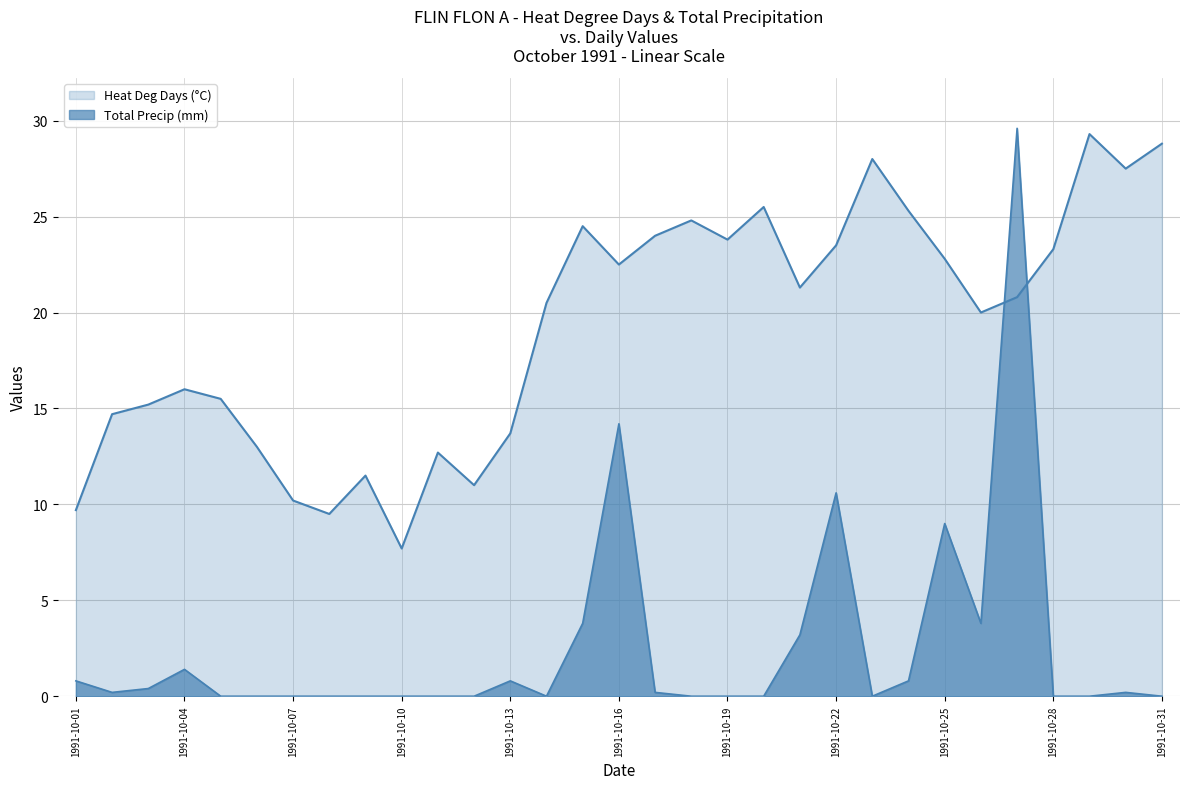

What is the total value across all series at 1991-10-17?

24.2